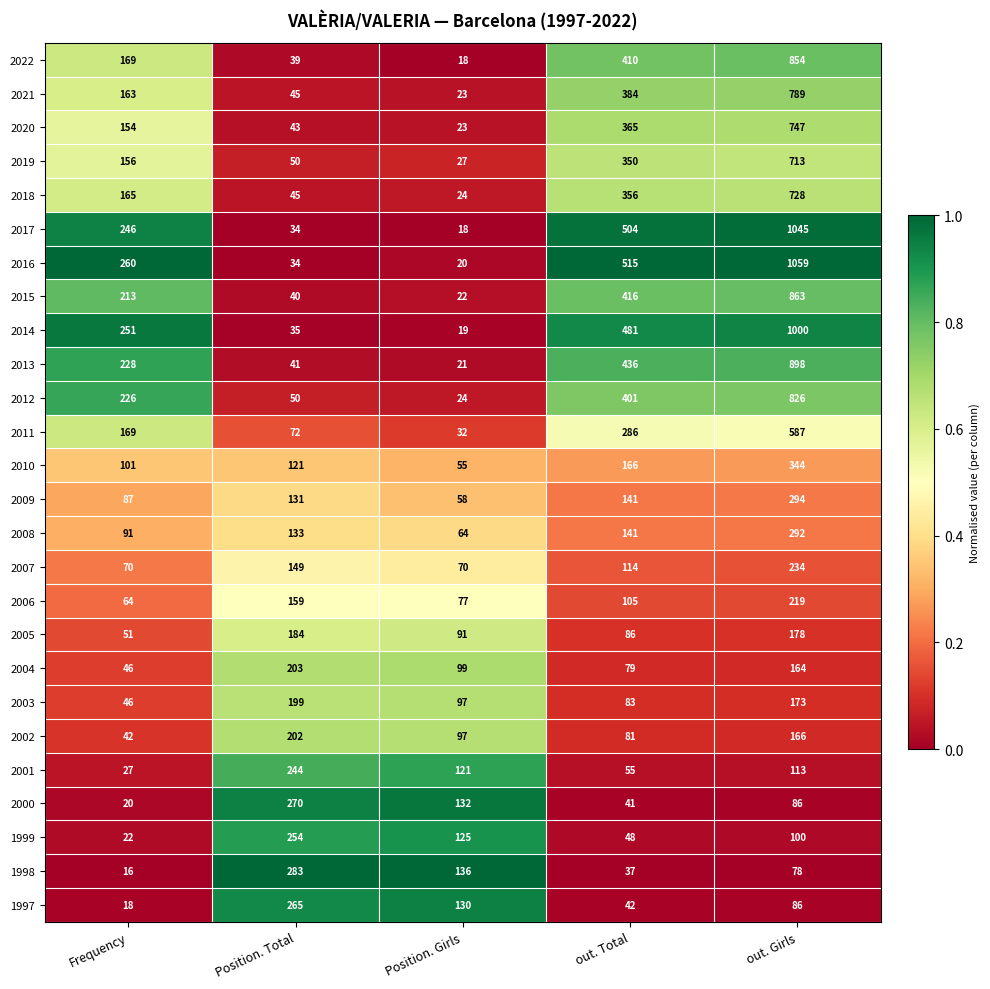

Rank the categories by 2003 value from lowest to highest.

Frequency, out. Total, Position. Girls, out. Girls, Position. Total